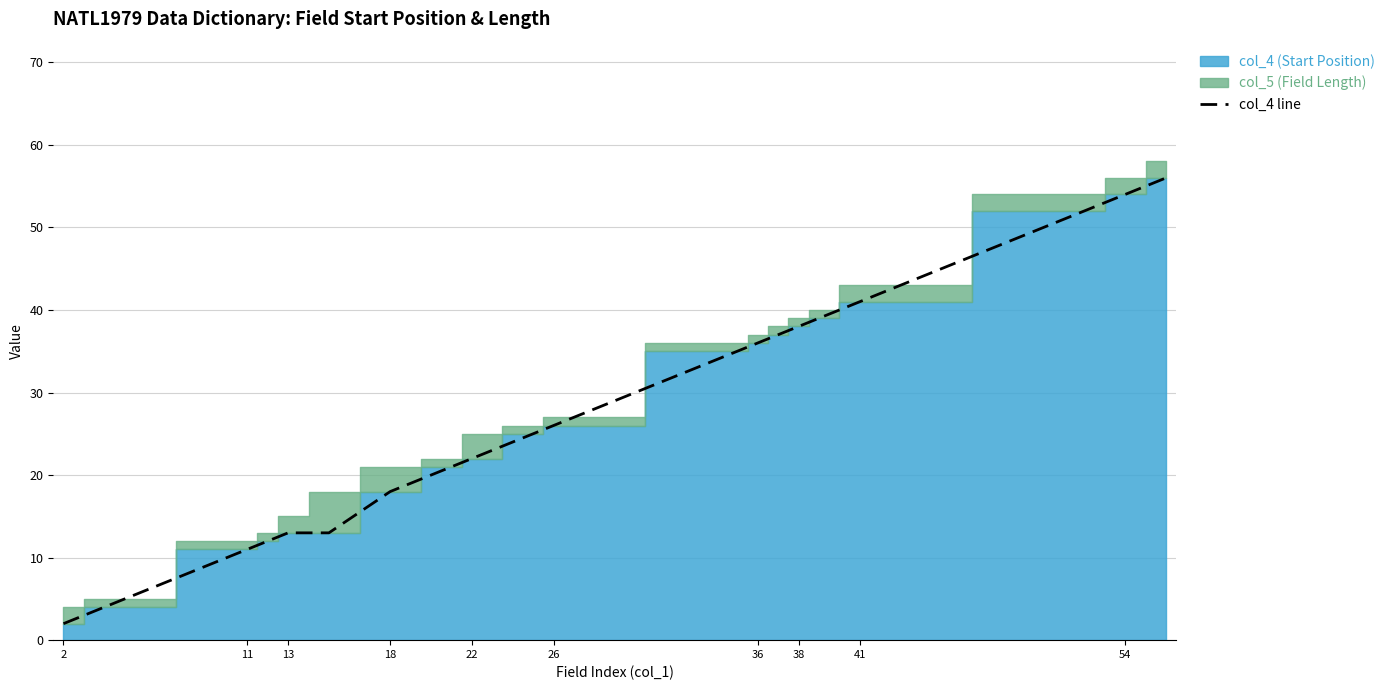

True or false: col_4 line has a value of 55 at 36.

False